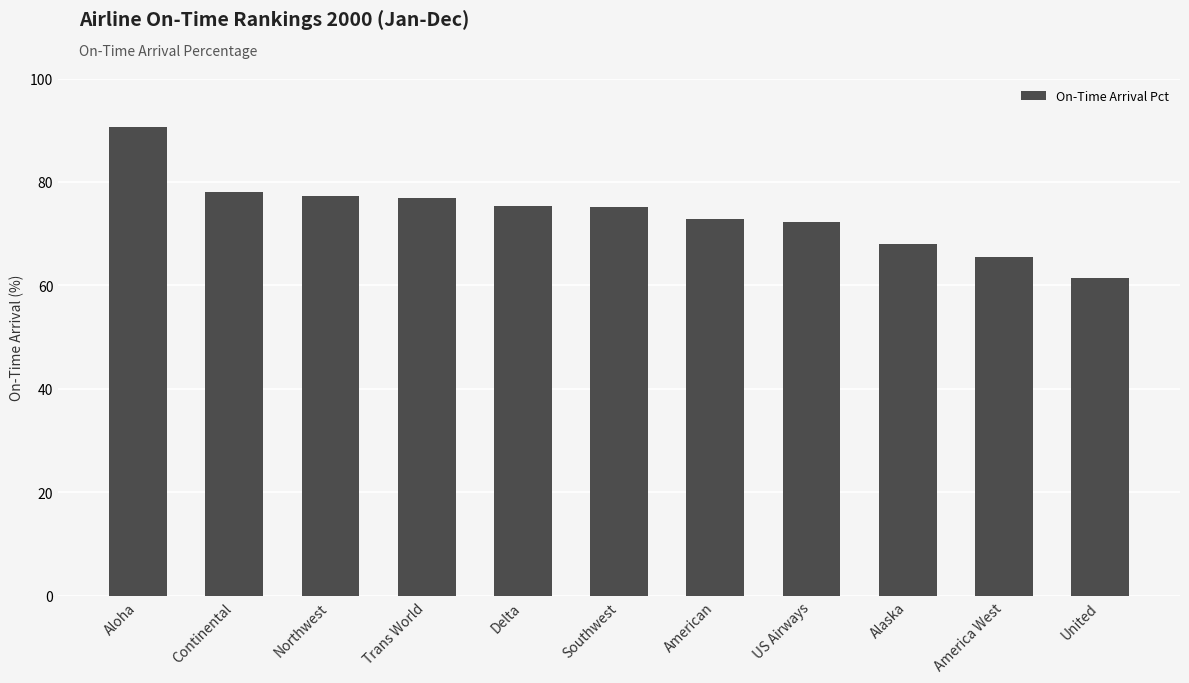

The value at Northwest is 19.9. True or false?

False